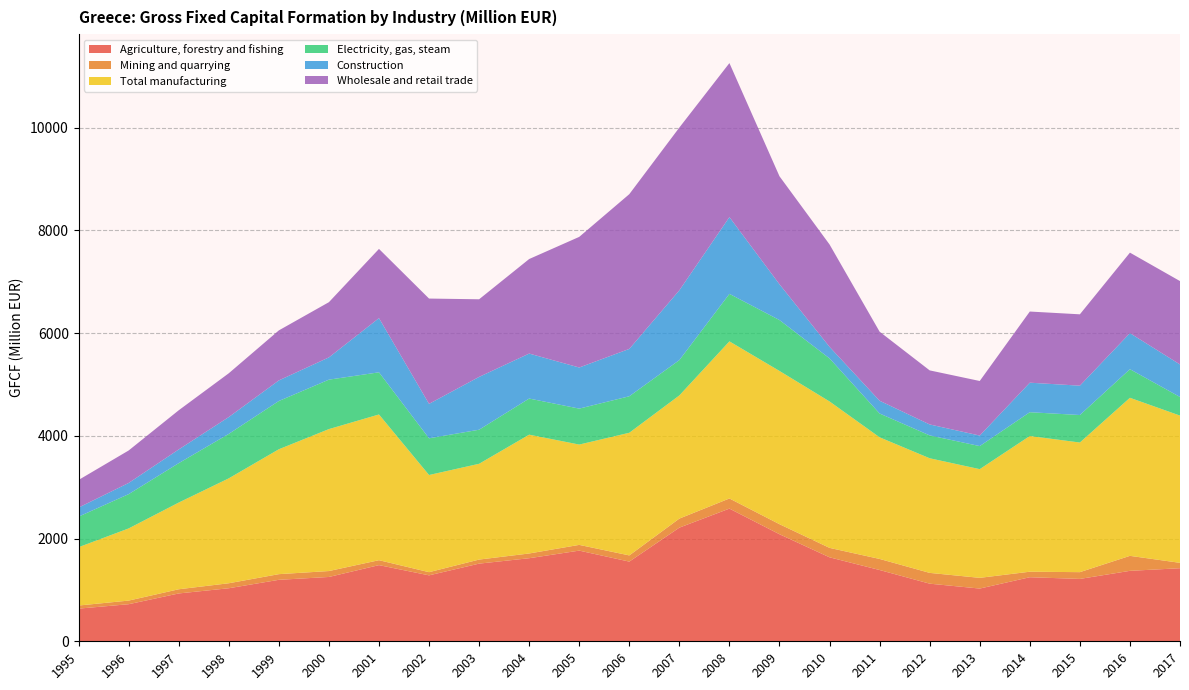

Reading right to left, transcribe all the data shown in this chart.

Agriculture, forestry and fishing: 1422.4	1371.3	1214.0	1247.1	1026.4	1121.6	1387.4	1634.7	2084.0	2582.9	2212.4	1551.1	1765.0	1617.2	1511.7	1283.5	1482.6	1252.1	1196.7	1032.6	931.2	721.8	635.6
Mining and quarrying: 104.7	291.7	131.9	107.3	208.5	209.9	215.5	183.5	195.4	197.1	176.1	120.5	111.6	92.0	79.0	61.8	96.0	115.3	110.1	97.1	81.4	70.3	60.8
Total manufacturing: 2866.3	3077.1	2523.4	2642.0	2116.1	2231.5	2367.9	2850.5	2983.1	3058.6	2397.7	2387.7	1953.0	2312.9	1864.6	1891.6	2836.7	2763.3	2431.4	2042.2	1687.8	1404.9	1135.3
Electricity, gas, steam: 362.2	556.6	535.4	462.9	448.8	445.0	463.4	838.1	990.7	924.6	687.6	710.7	699.6	703.2	663.2	714.4	820.7	962.4	939.3	865.6	767.1	667.5	594.9
Construction: 633.0	701.7	571.2	574.6	204.9	213.0	248.2	224.7	696.6	1494.1	1358.6	921.6	800.2	875.6	1028.1	670.6	1054.9	433.2	400.8	327.4	266.8	217.2	176.5
Wholesale and retail trade: 1623.2	1567.2	1389.0	1385.1	1062.3	1052.5	1344.2	1993.2	2102.3	2998.2	3168.4	3012.1	2543.0	1840.3	1511.1	2049.8	1347.2	1074.9	973.8	852.4	762.6	632.5	537.4